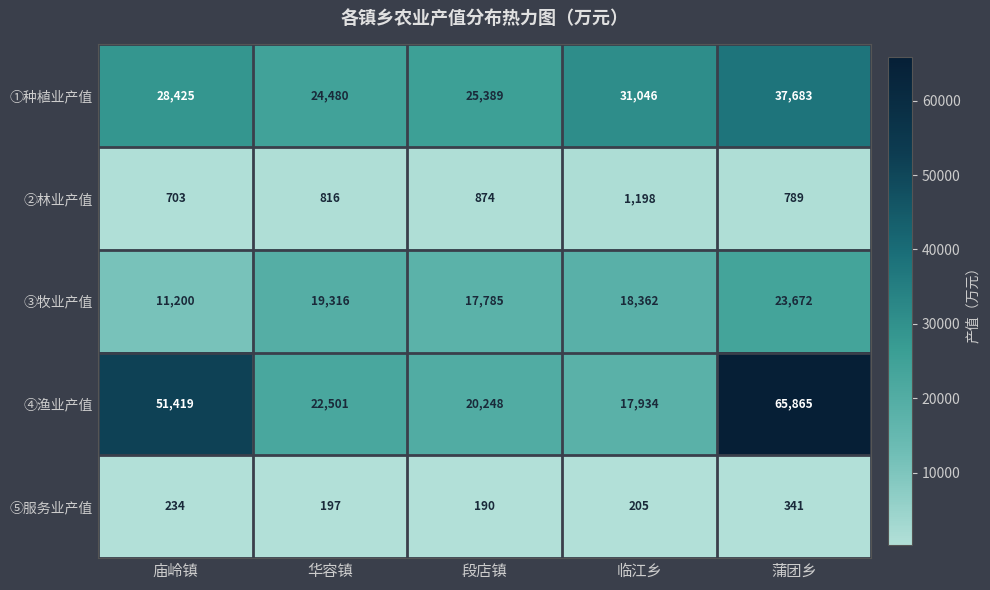

What is the difference between the highest and lowest values at 段店镇?

25199